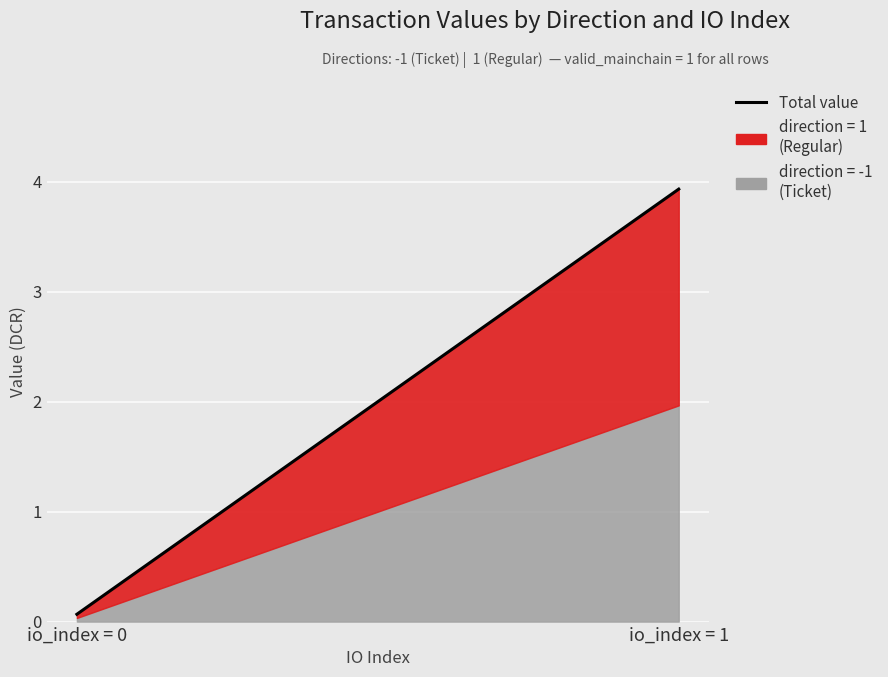

Count the number of values greater than 3.

1